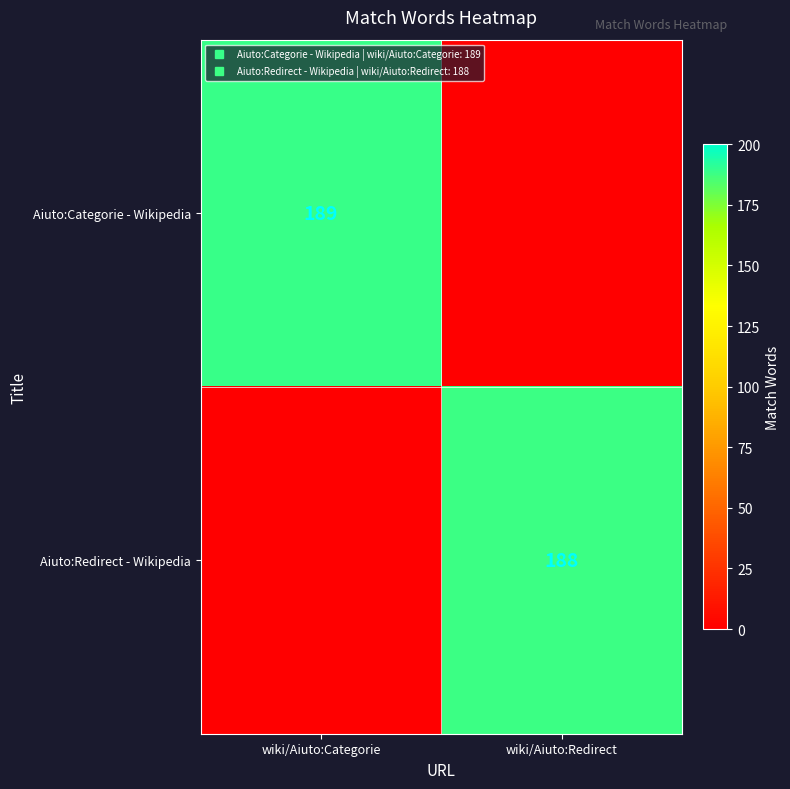

What is the sum of the Aiuto:Categorie - Wikipedia values at wiki/Aiuto:Redirect and wiki/Aiuto:Categorie?

189